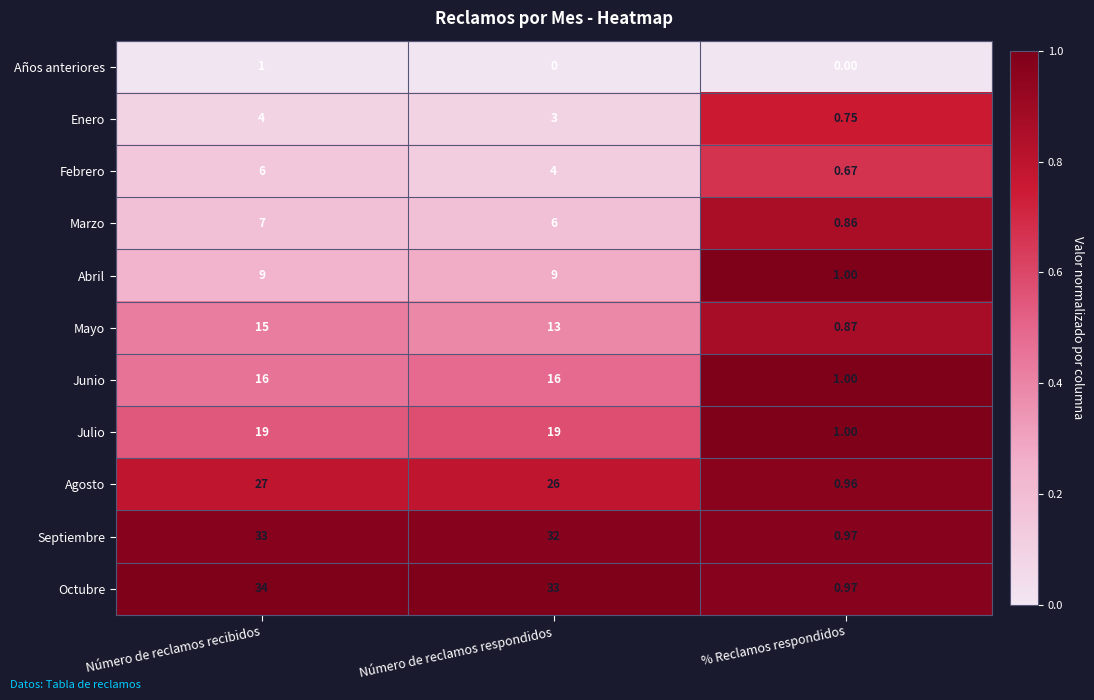

Where does the Mayo series first go above 13?

Número de reclamos recibidos